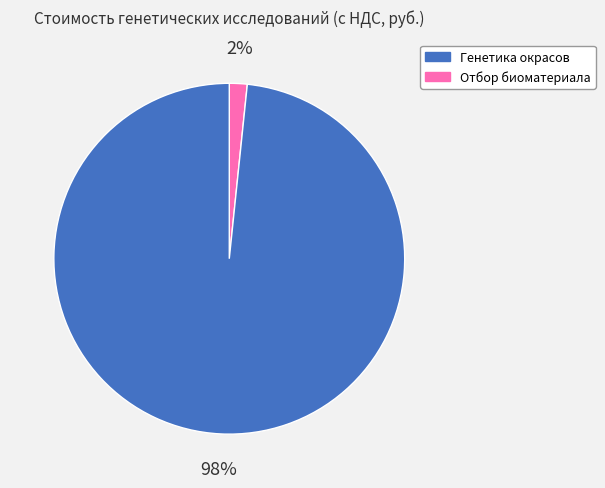

Is there any slice that represents more than half of the pie?

Yes